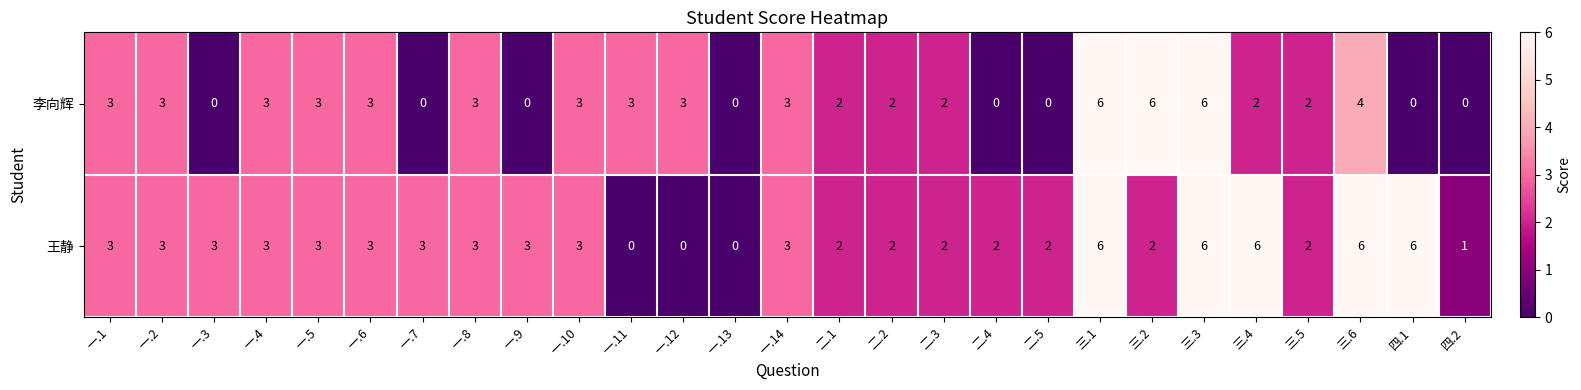

Is it true that 李向辉 equals 2 at 三.5?

True